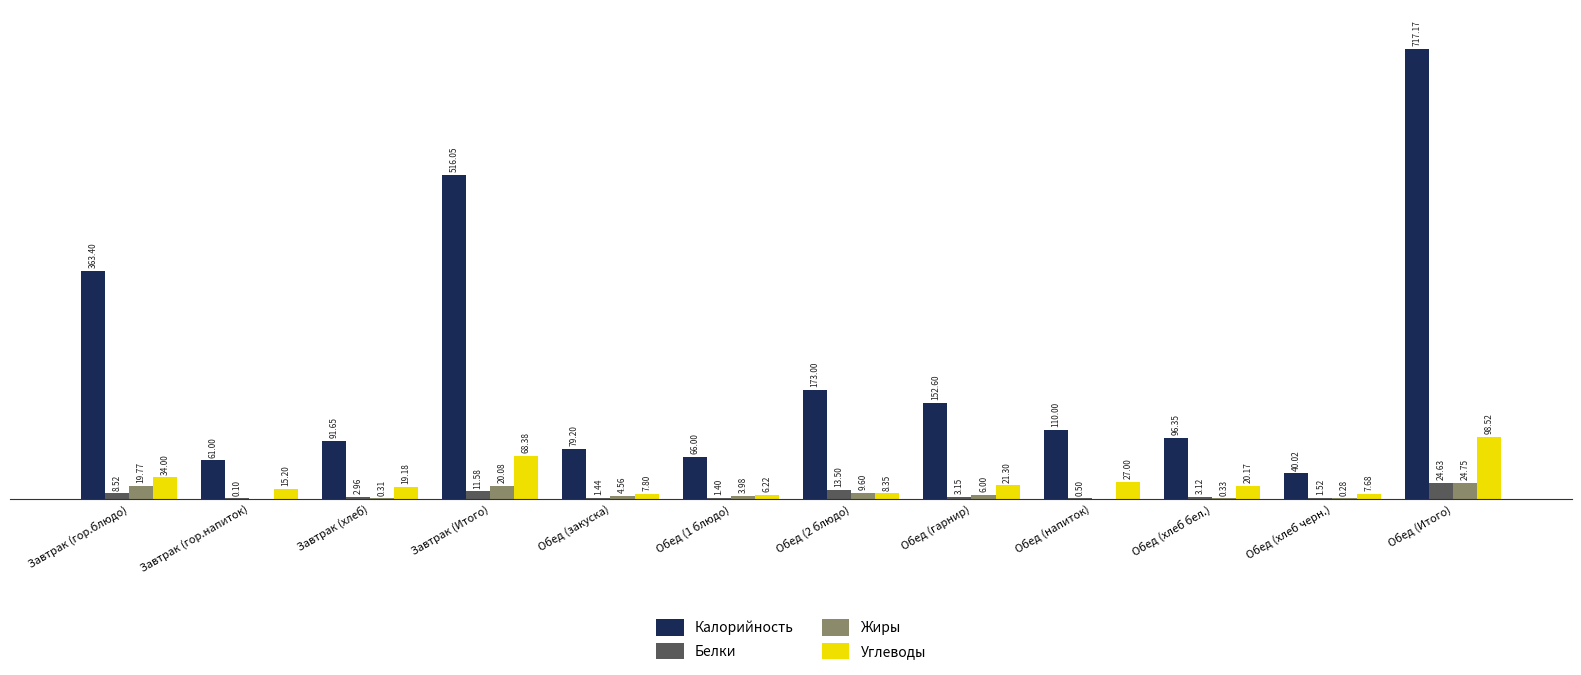

At which label does Углеводы first exceed 20?

Завтрак (гор.блюдо)